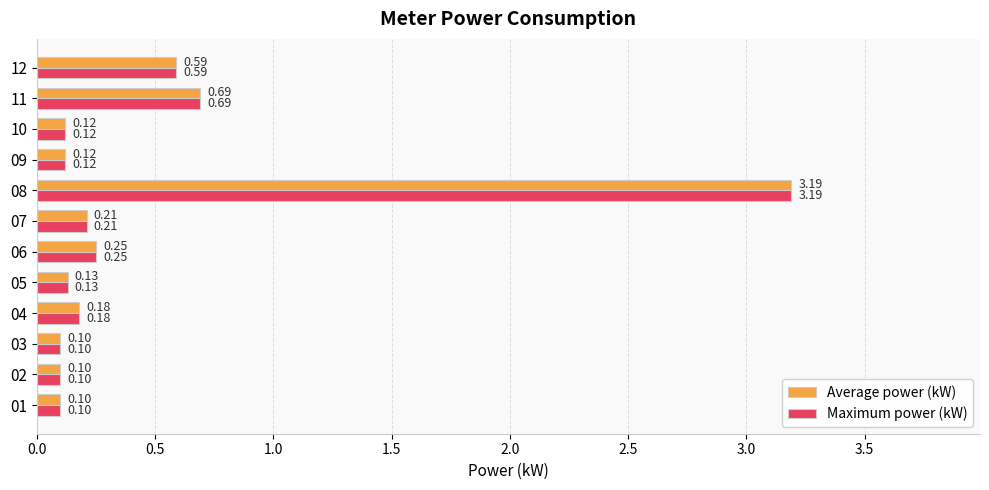

At which category is the sum across all series the highest?

08